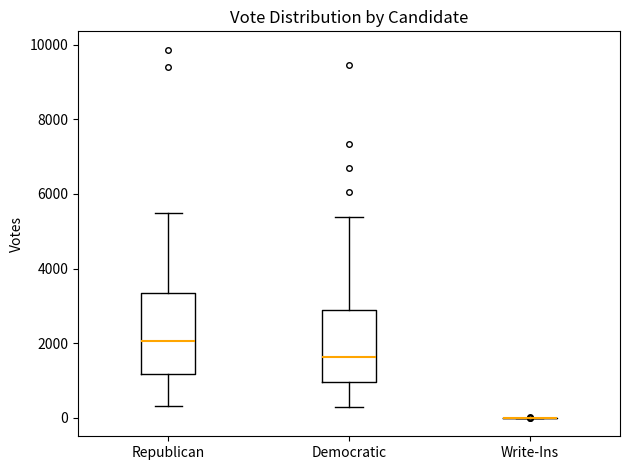

Reading left to right, read every box against the y-axis: the position of its median line, the range the box covers, and the ends of its whiskers. The values are not printed on the chart, so give them approximately, as read against the axis.

Republican: median 2000, box 1200 to 3400, whiskers 400 to 5400
Democratic: median 1600, box 1000 to 2800, whiskers 200 to 5400
Write-Ins: box collapsed to a line at 0, whiskers 0 to 0